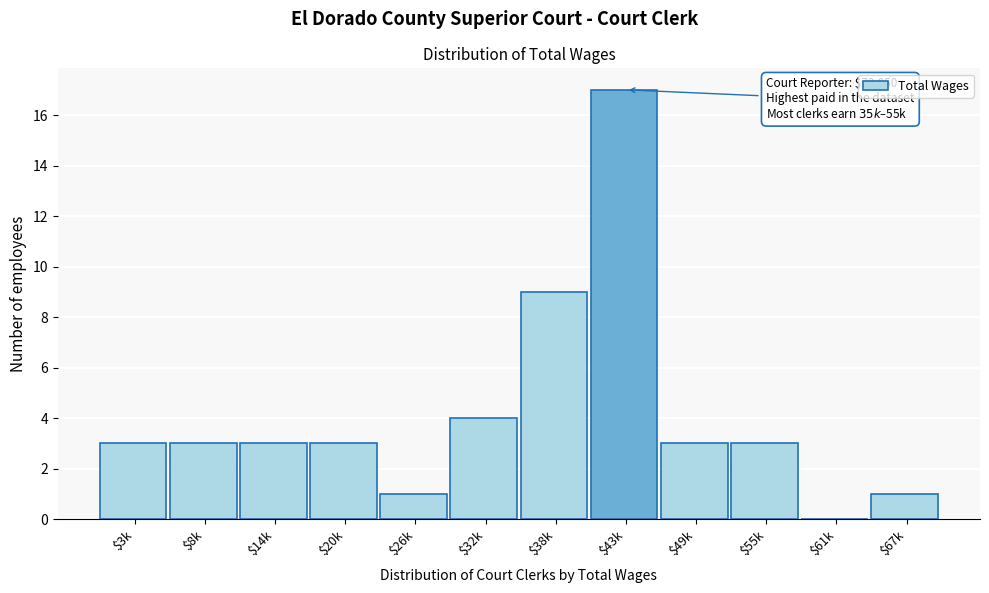

True or false: the data shows 3 at $49k.

True